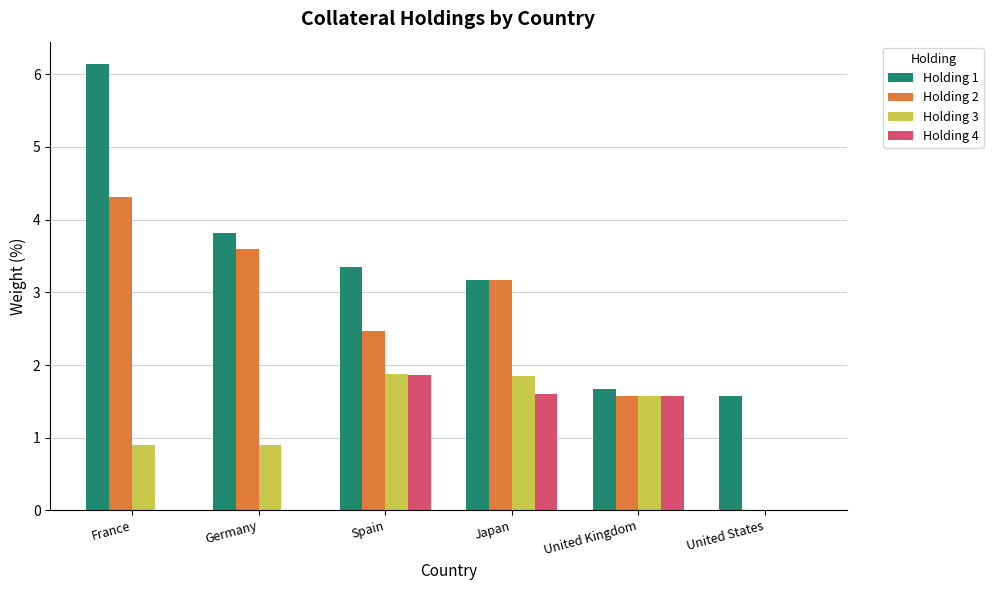

What is the sum of the Holding 3 values at United States and United Kingdom?

1.6